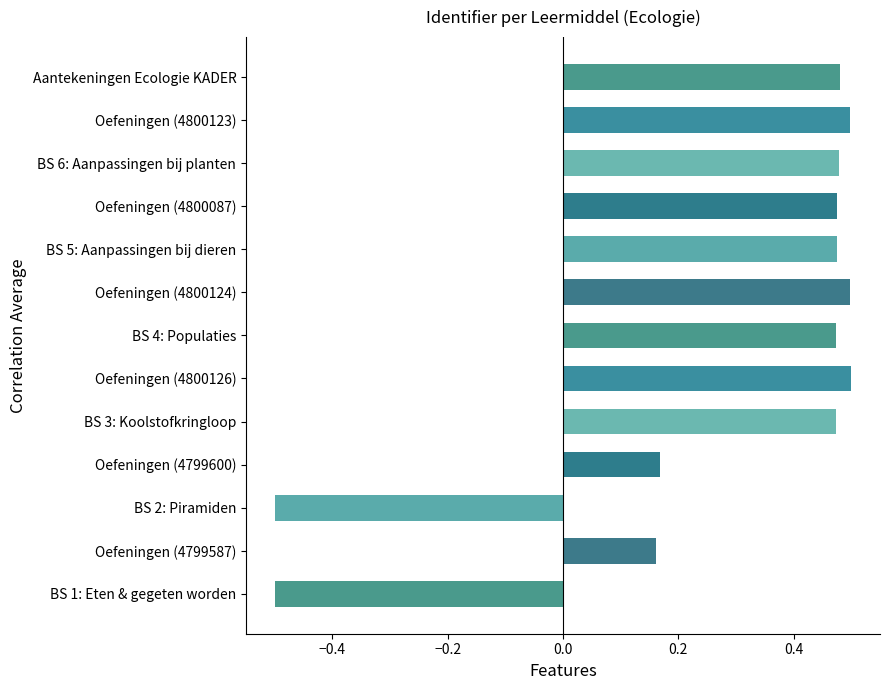

What is the minimum value shown in the chart?

-0.5